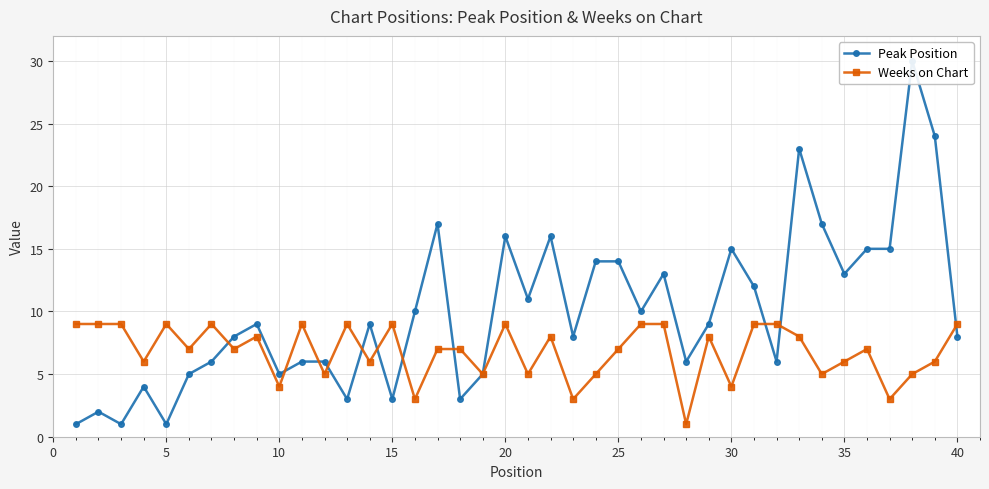

True or false: Weeks on Chart has more than 2 points higher than both neighbors.

True